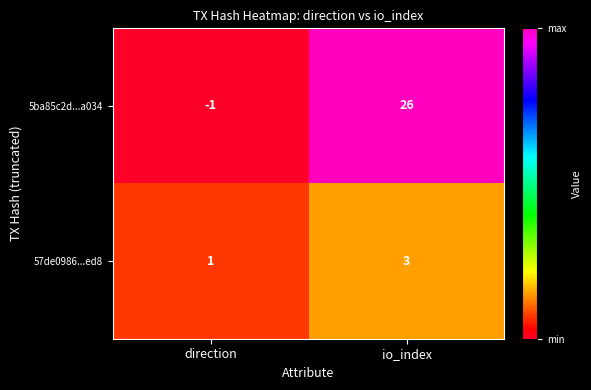

Rank the series at direction from highest to lowest value.

57de0986...ed8, 5ba85c2d...a034